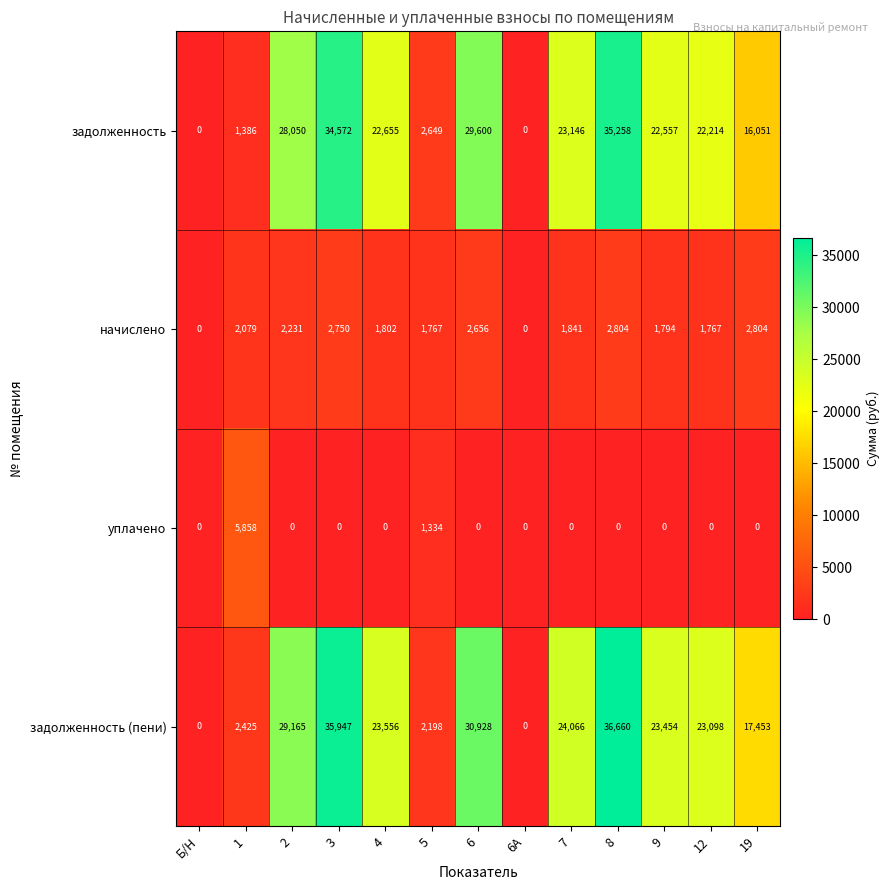

Which series has the largest range (max minus min)?

задолженность (пени)